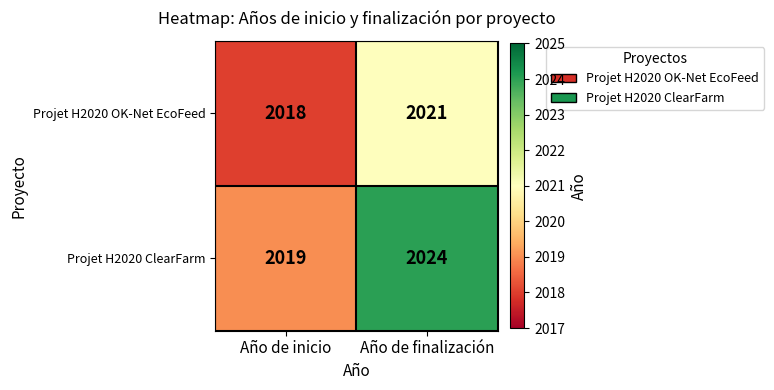

List the series in order of their peak value, highest first.

Projet H2020 ClearFarm, Projet H2020 OK-Net EcoFeed